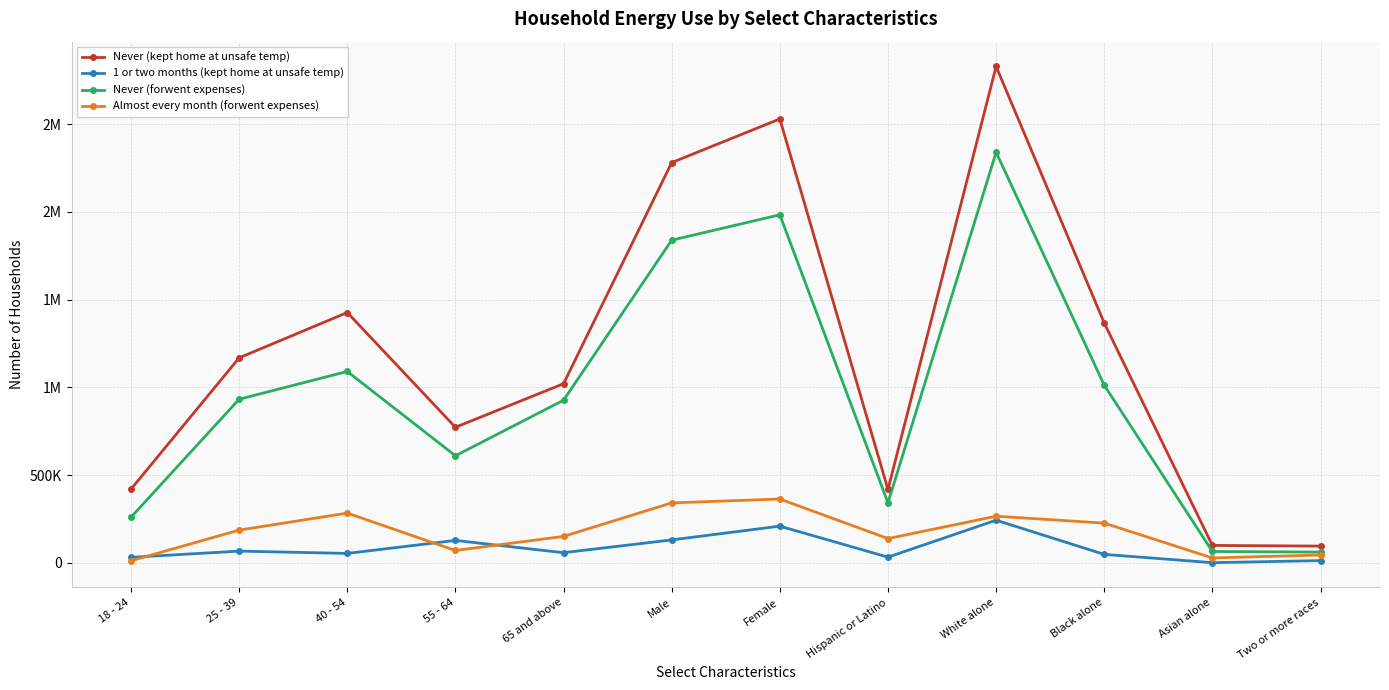

What is the total value across all series at Black alone?

2655510